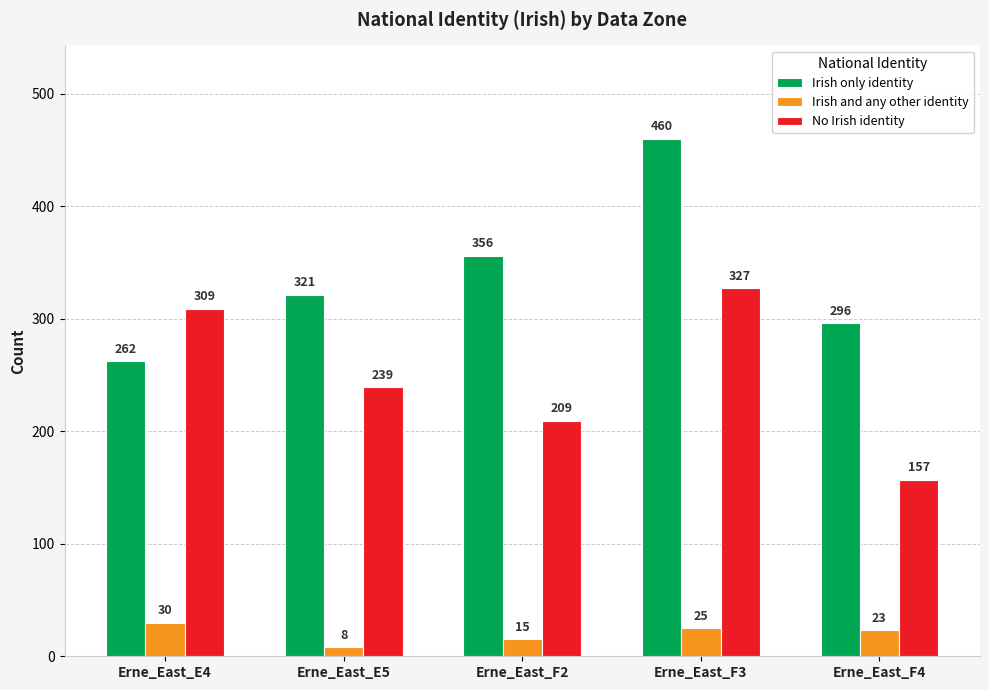

How many data points does each series have?

5